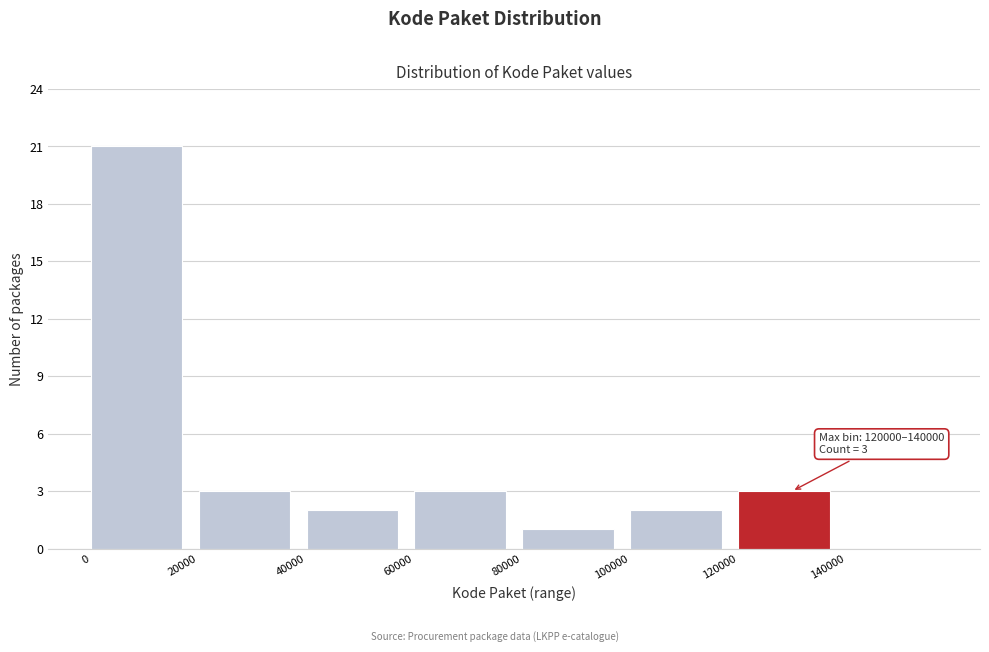

Which range on the x-axis has the tallest bar?

0 to 20000